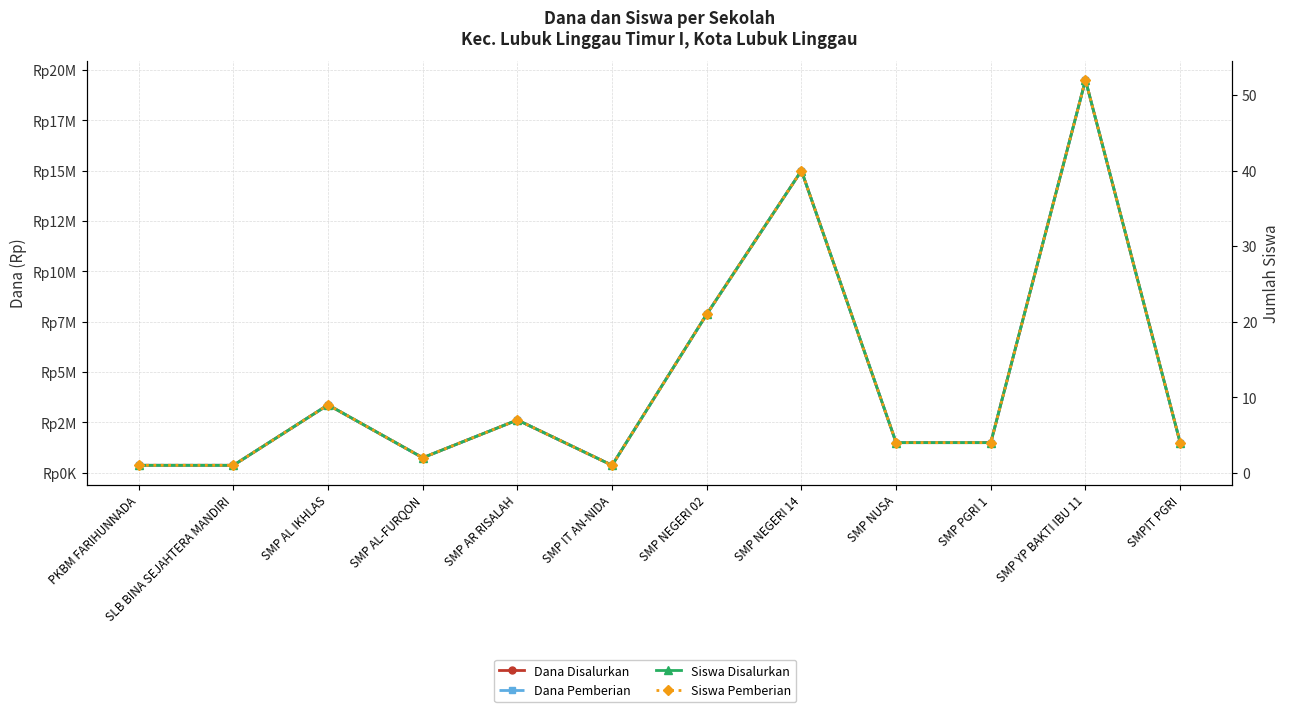

What is the difference between the maximum and minimum values in the Dana Pemberian series?

19125000